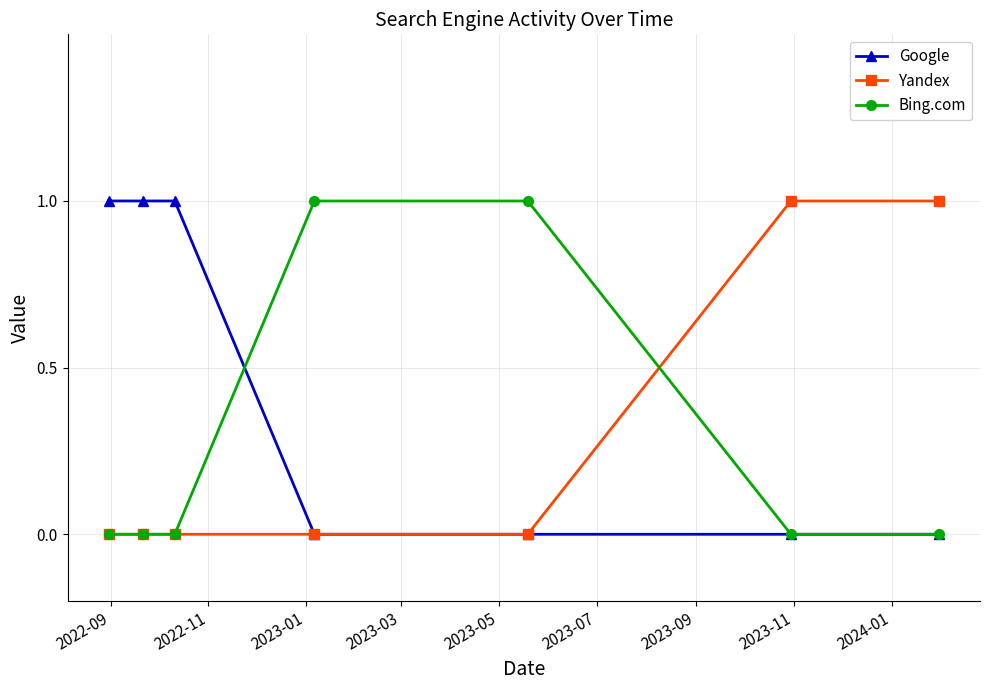

Which series has the largest total across all categories?

Google